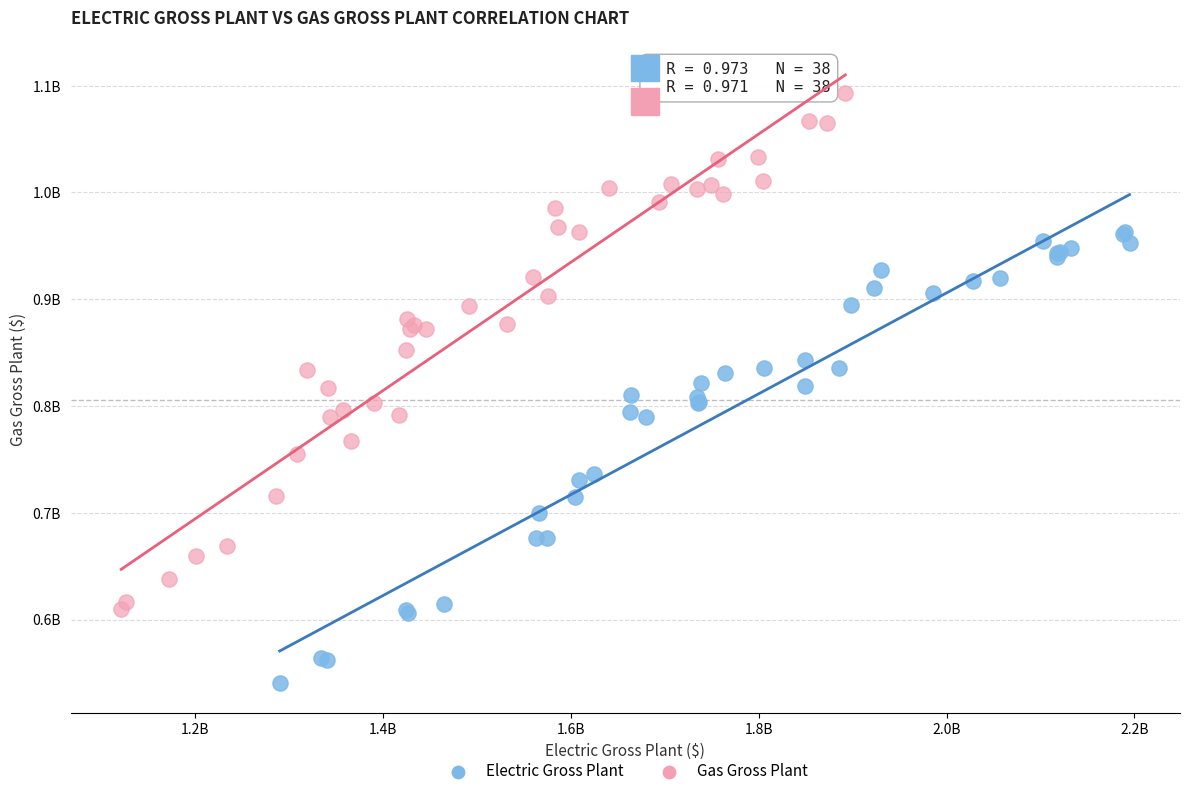

Which series contains the highest Y value?

Gas Gross Plant